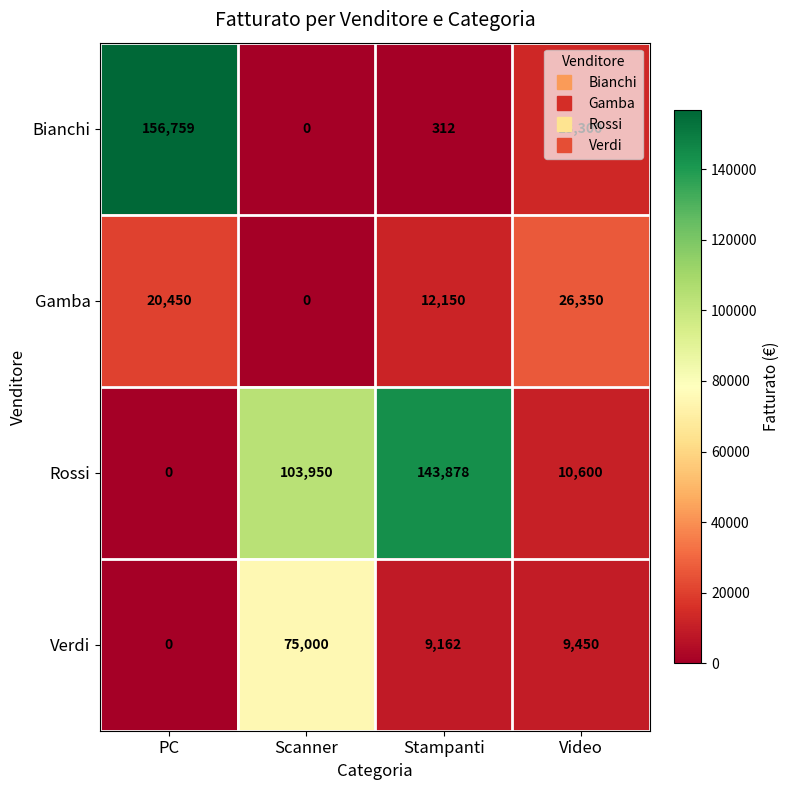

What is the difference between the highest and lowest values at PC?

156759